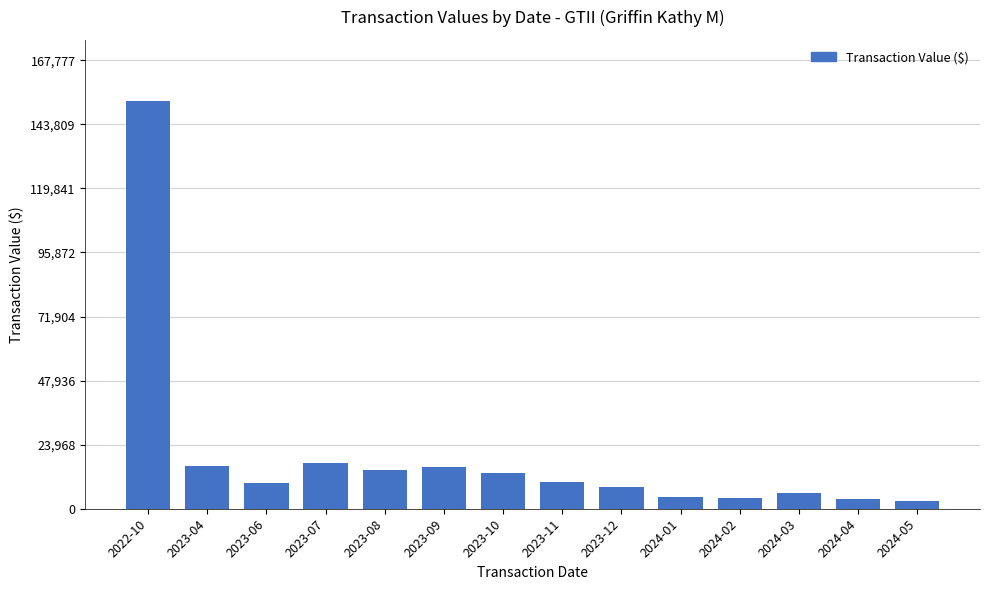

What is the change in value from 2023-09 to 2023-10?

-2136